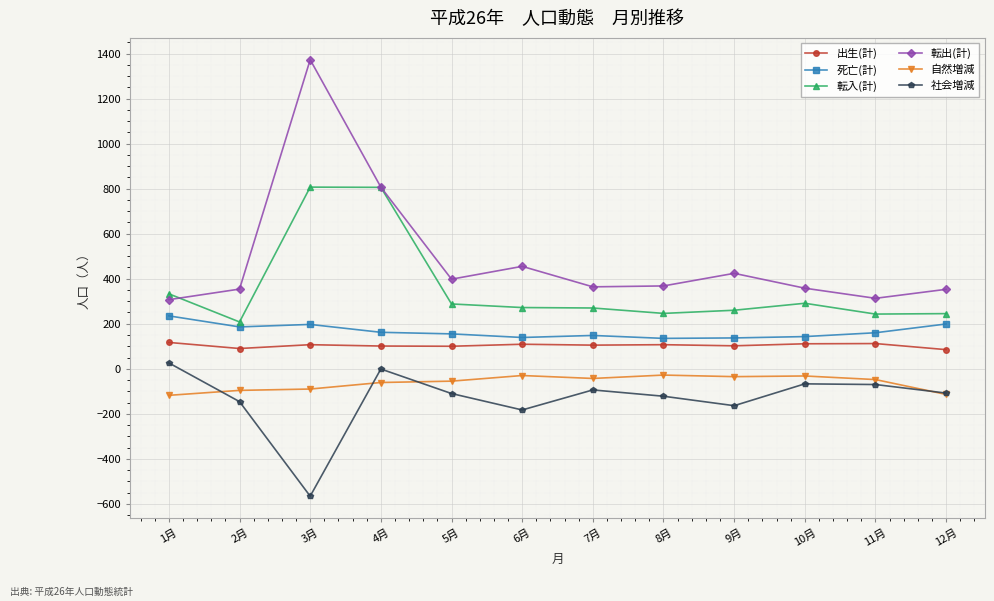

In 転入(計), how many points are higher than both neighbors (excluding endpoints)?

2